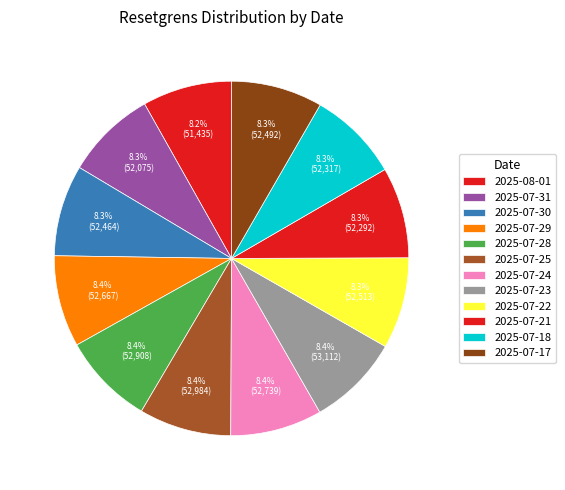

How many slices are in this pie chart?

12